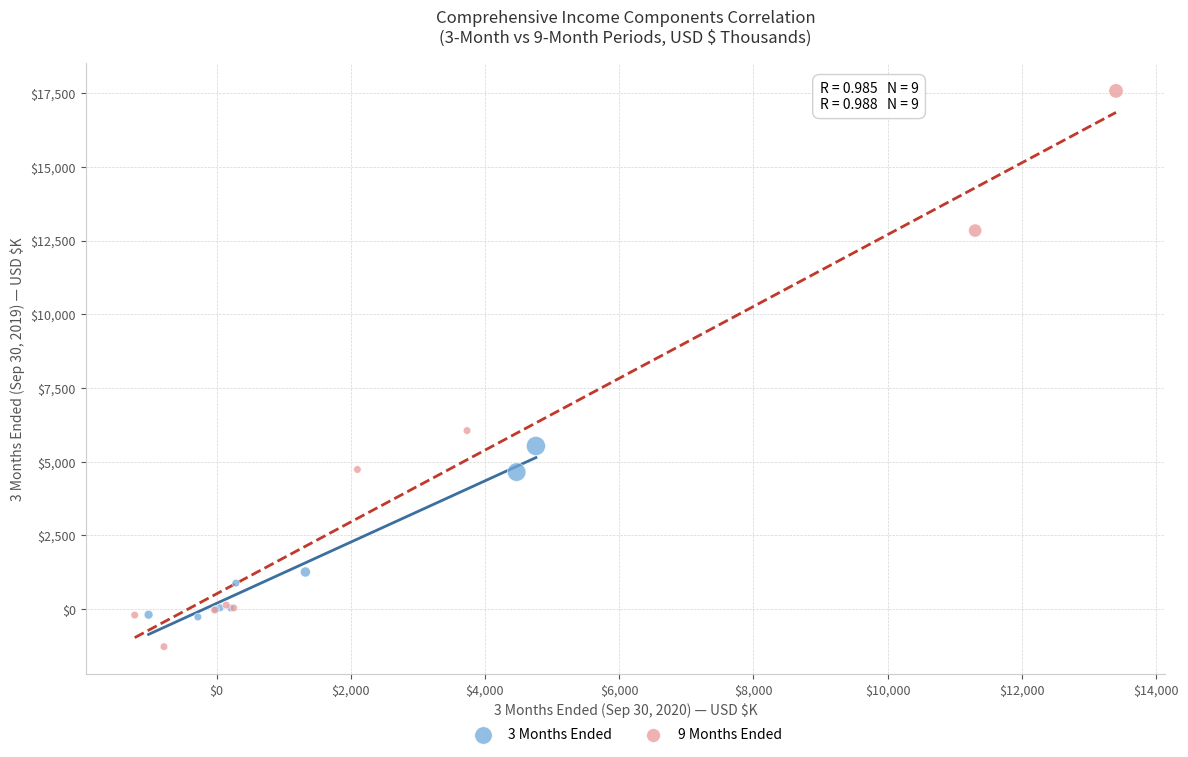

Which series contains the highest Y value?

9 Months Ended